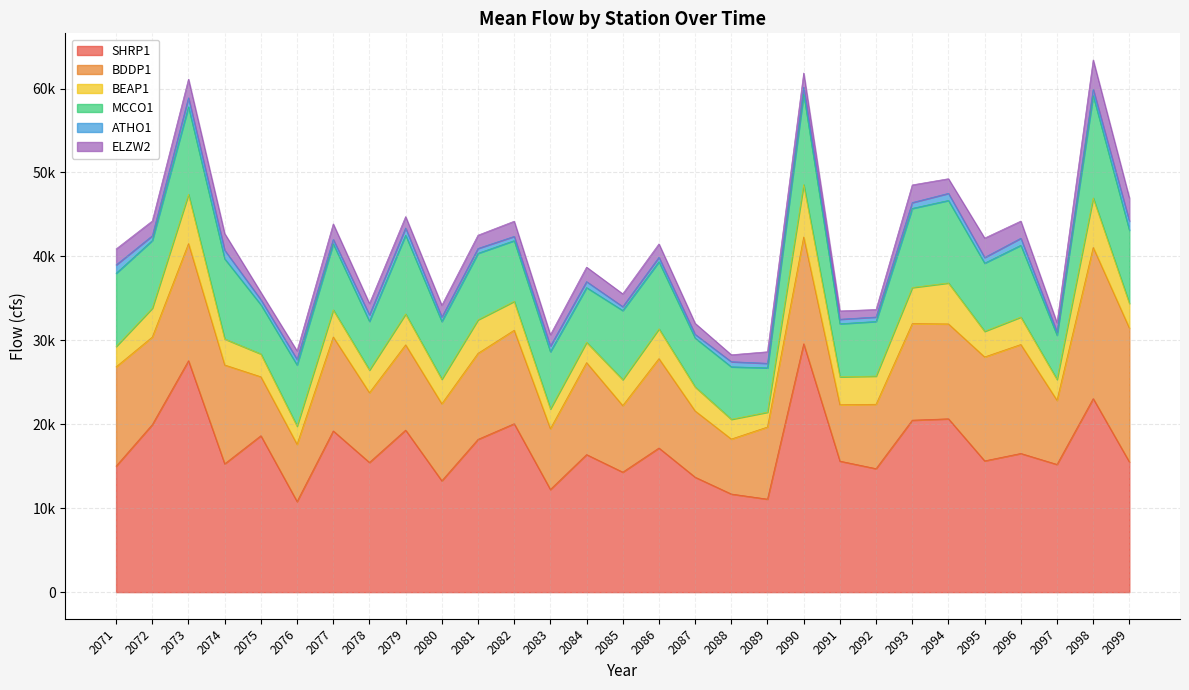

What is the difference between the maximum and second lowest values in the BEAP1 series?

4069.6